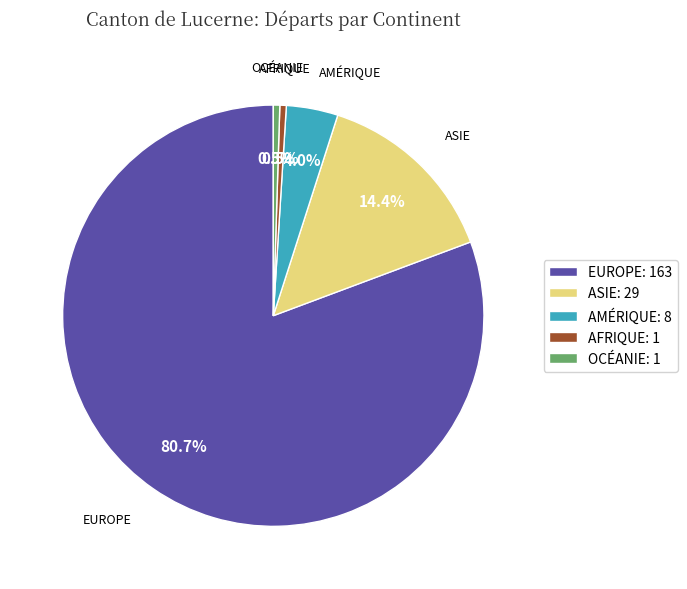

Between OCÉANIE: 1 and ASIE: 29, which is larger?

ASIE: 29